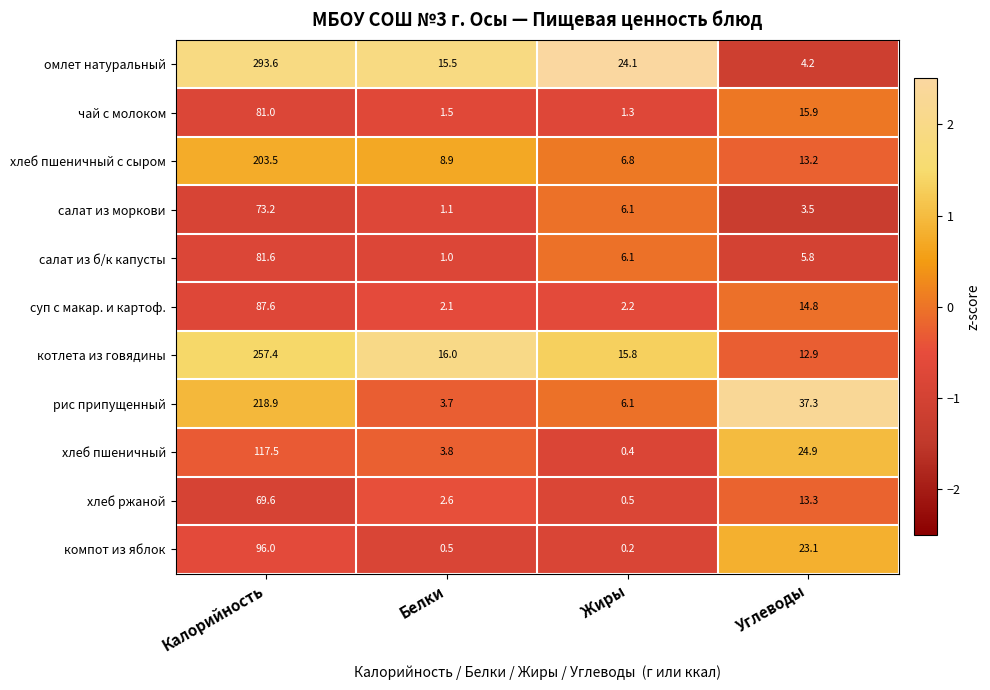

The рис припущенный series shows 4.9 at Белки. True or false?

False